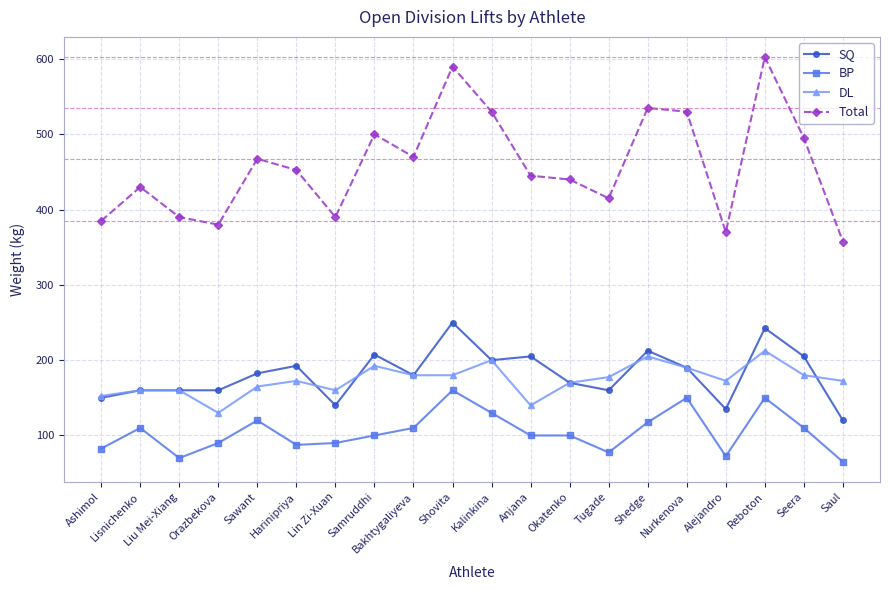

At Harinipriya, list the series in order from largest to smallest.

Total, SQ, DL, BP